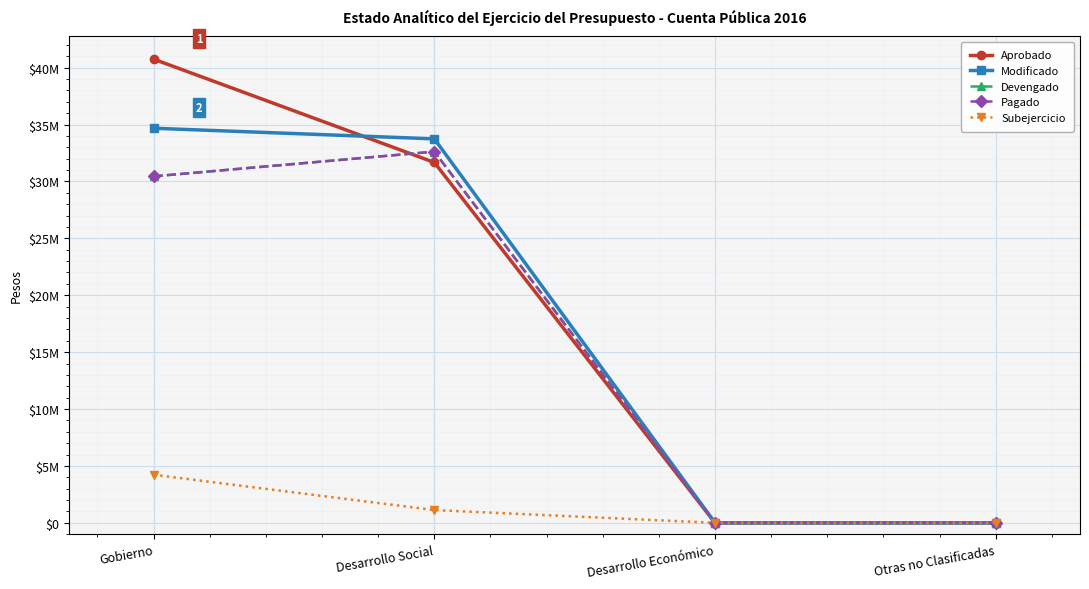

Reading right to left, extract all data points from this chart.

Aprobado: 0.0	0.0	31667307.0	40742836.0
Modificado: 0.0	0.0	33738916.0	34672950.3
Devengado: 0.0	0.0	32616657.8	30446020.1
Pagado: 0.0	0.0	32616657.8	30446020.1
Subejercicio: 0.0	0.0	1122258.2	4226930.2